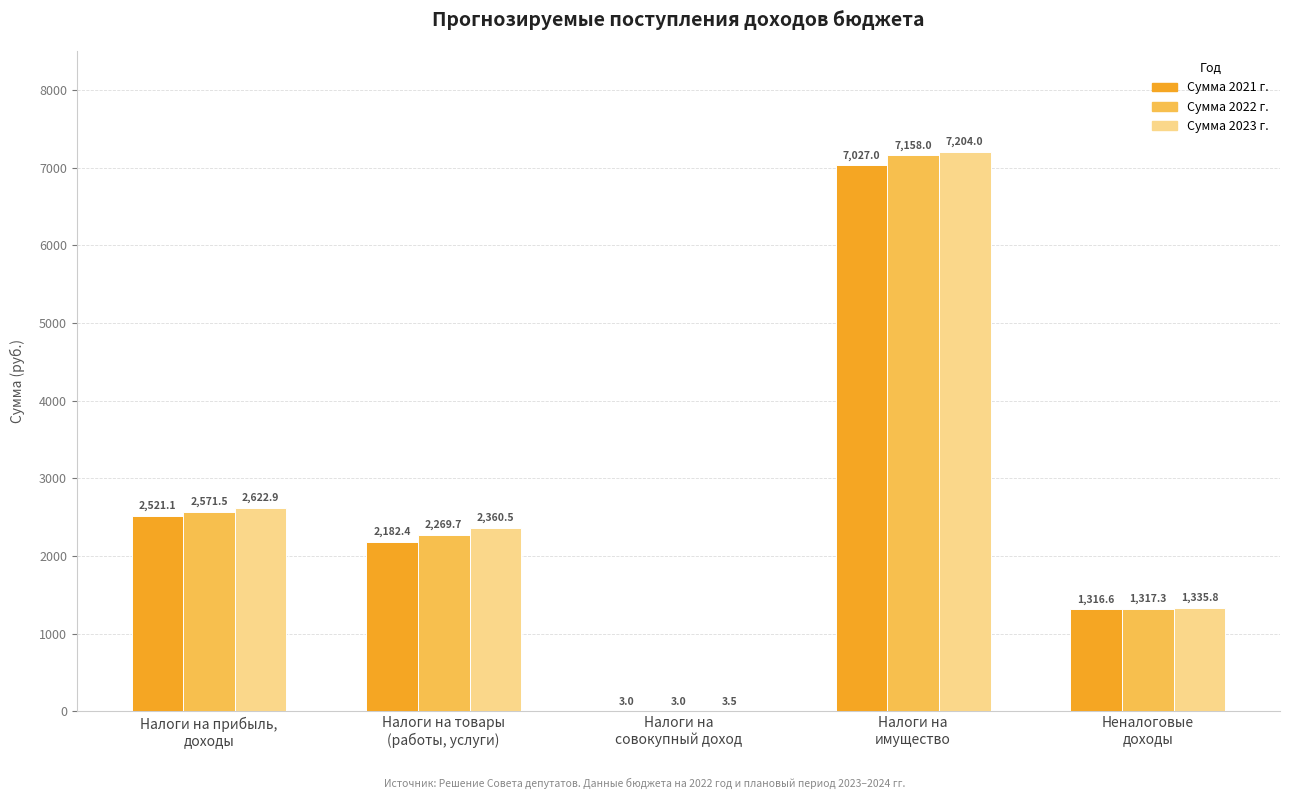

What is the maximum value shown in the chart?

7204.0